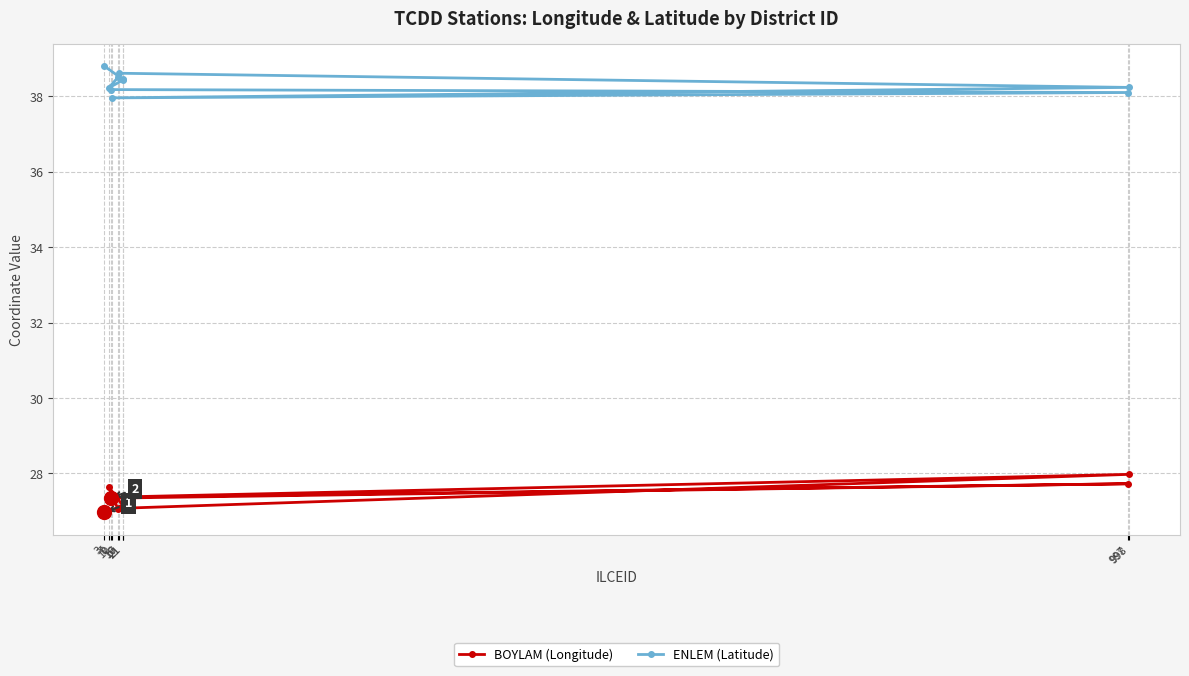

At which category is the sum across all series the highest?

998